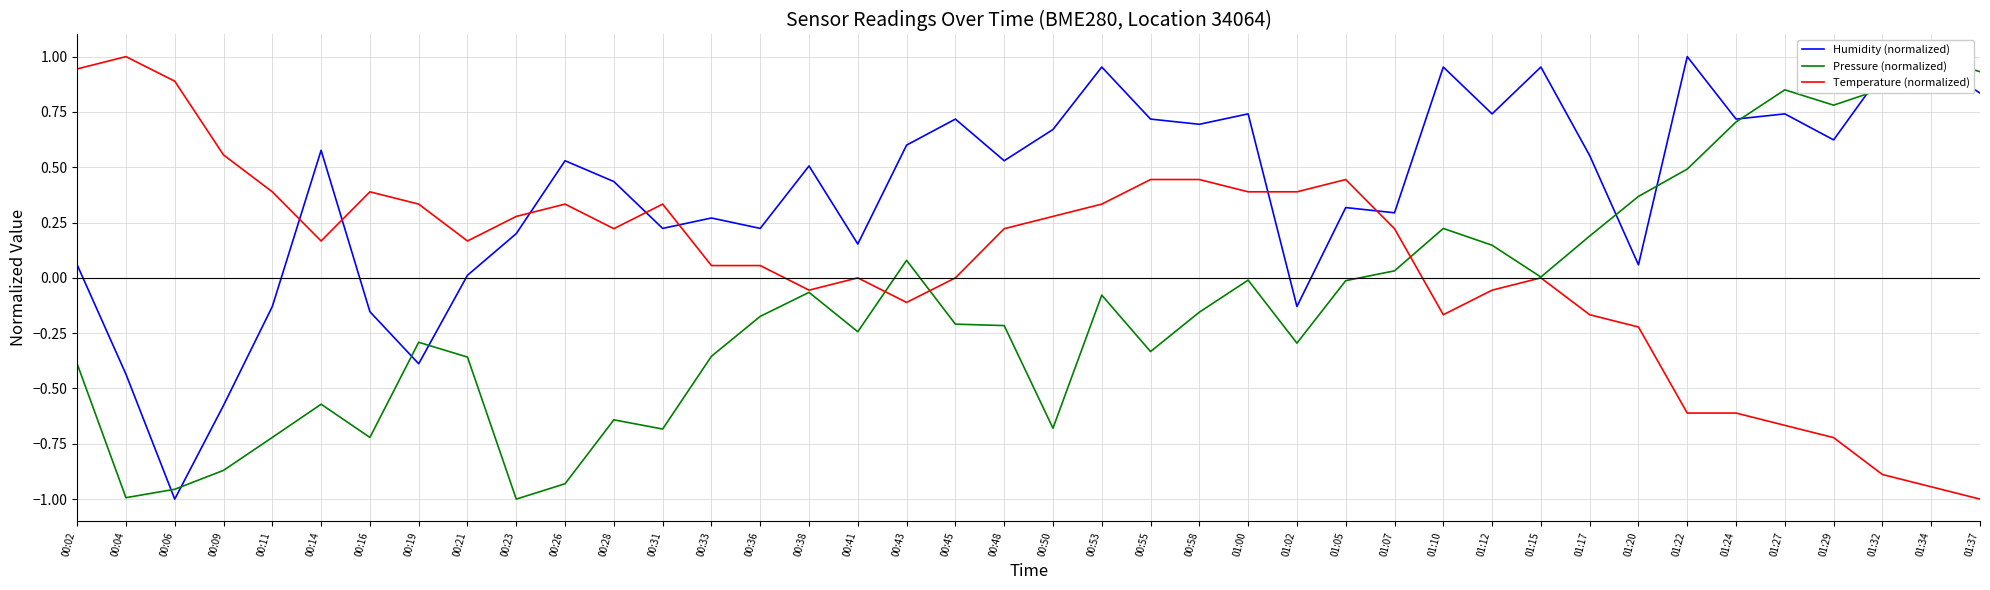

What is the smallest value displayed?

-1.0